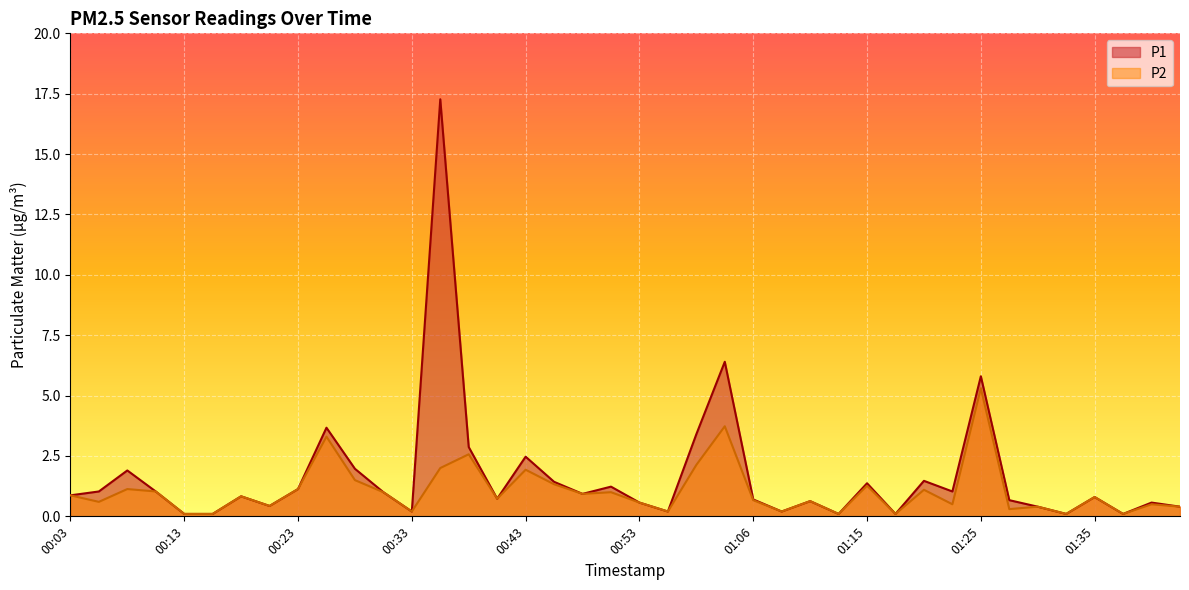

What is the approximate value of P1 at 00:31?

1.0